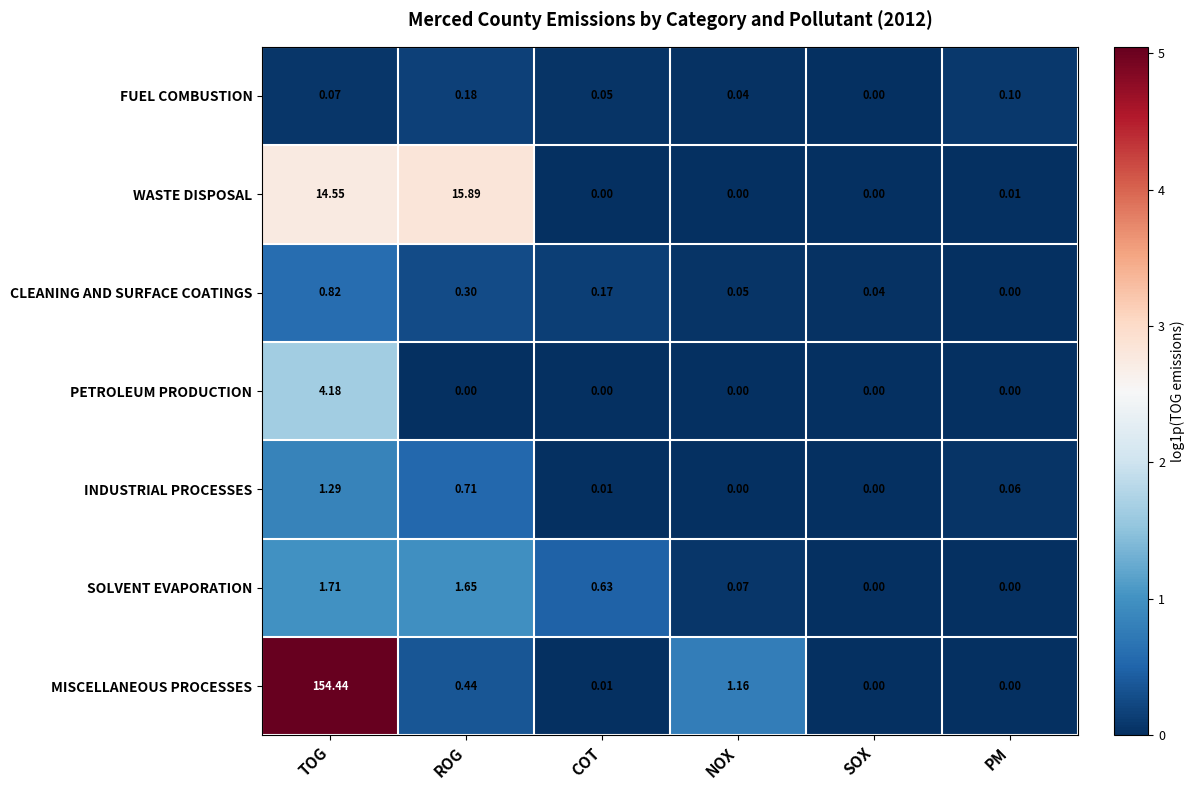

Where is WASTE DISPOSAL nearest to the value 7?

PM